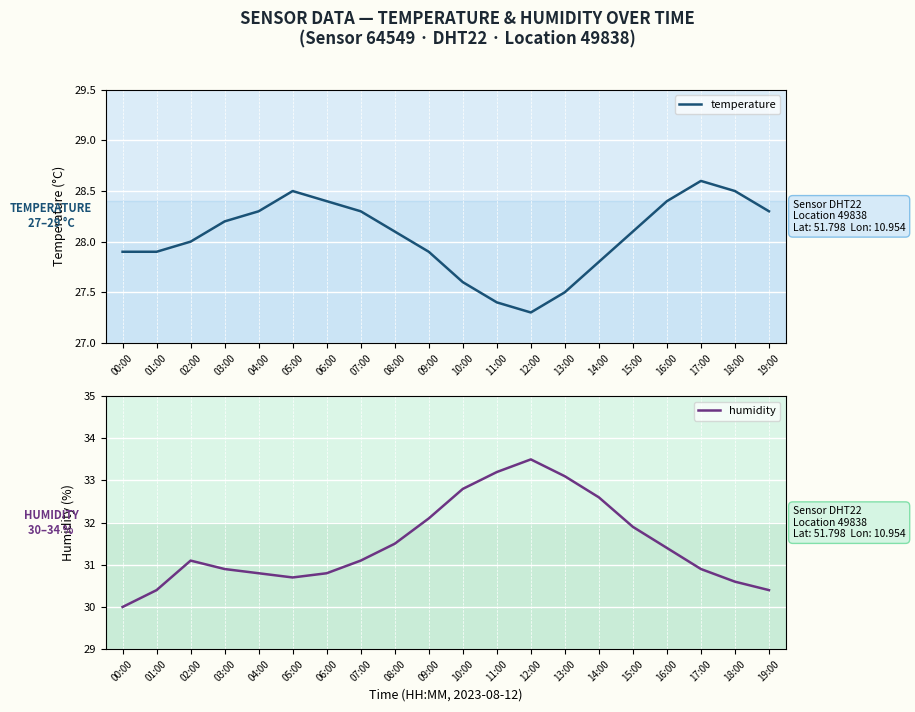

Rank the series at 14:00 from highest to lowest value.

humidity, temperature